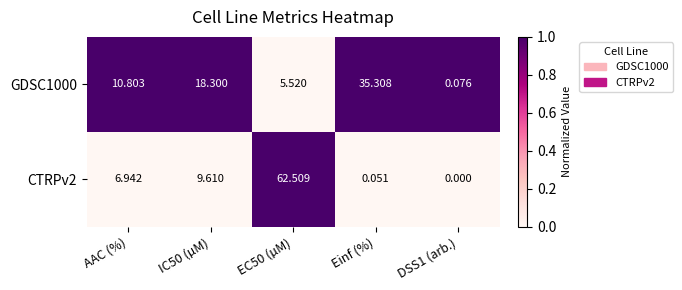

At which label does CTRPv2 first exceed 6?

AAC (%)